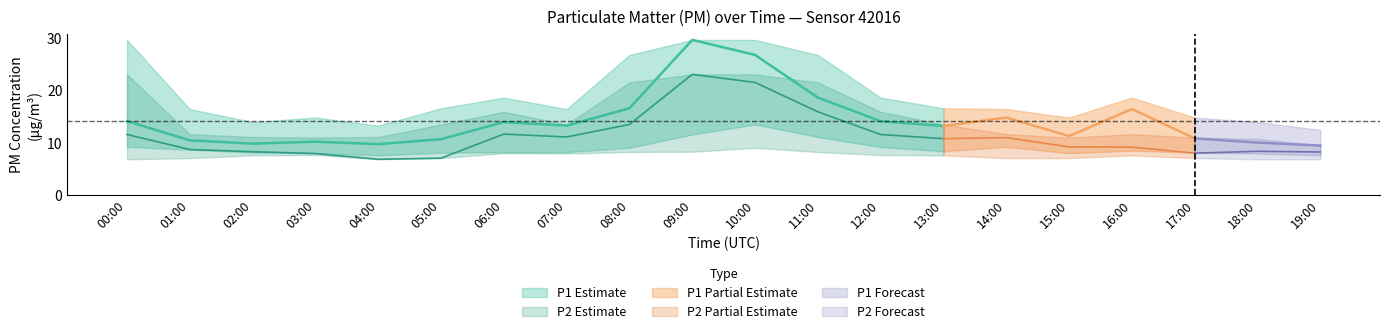

At which category is the sum across all series the highest?

09:00